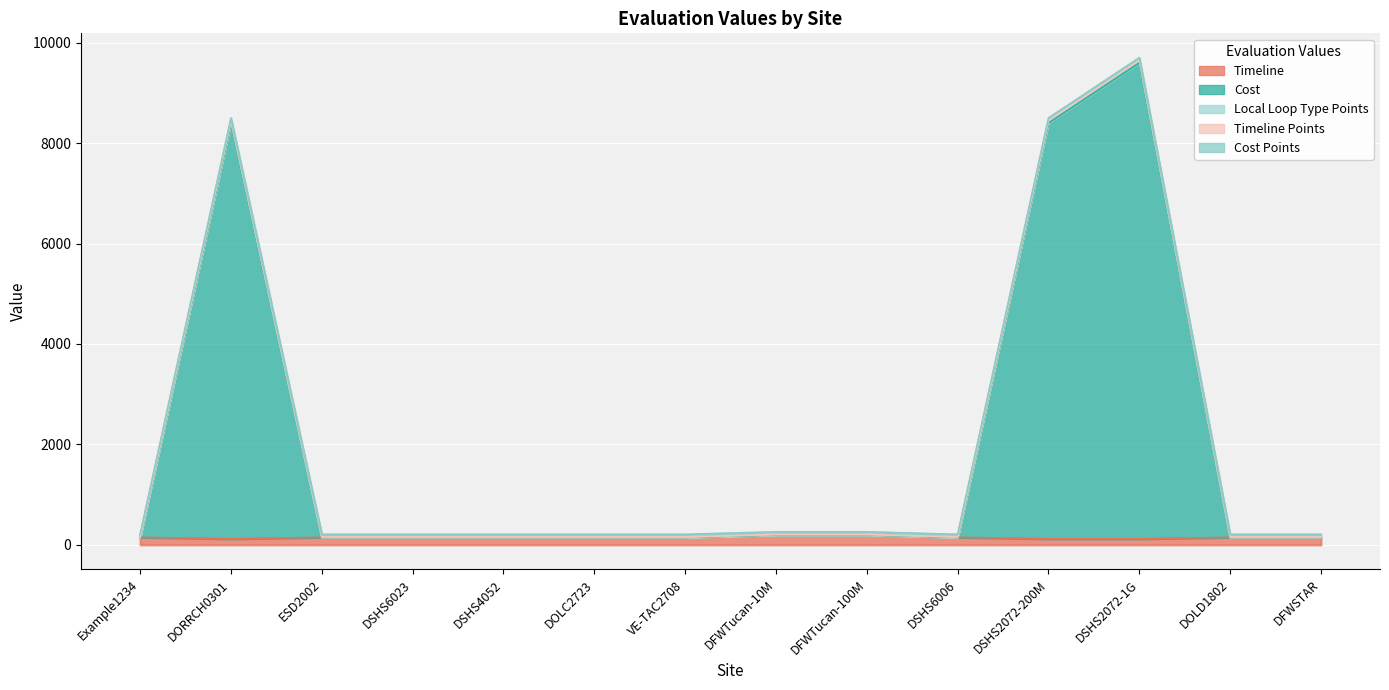

What is the label of the 6th point from the right?

DFWTucan-100M